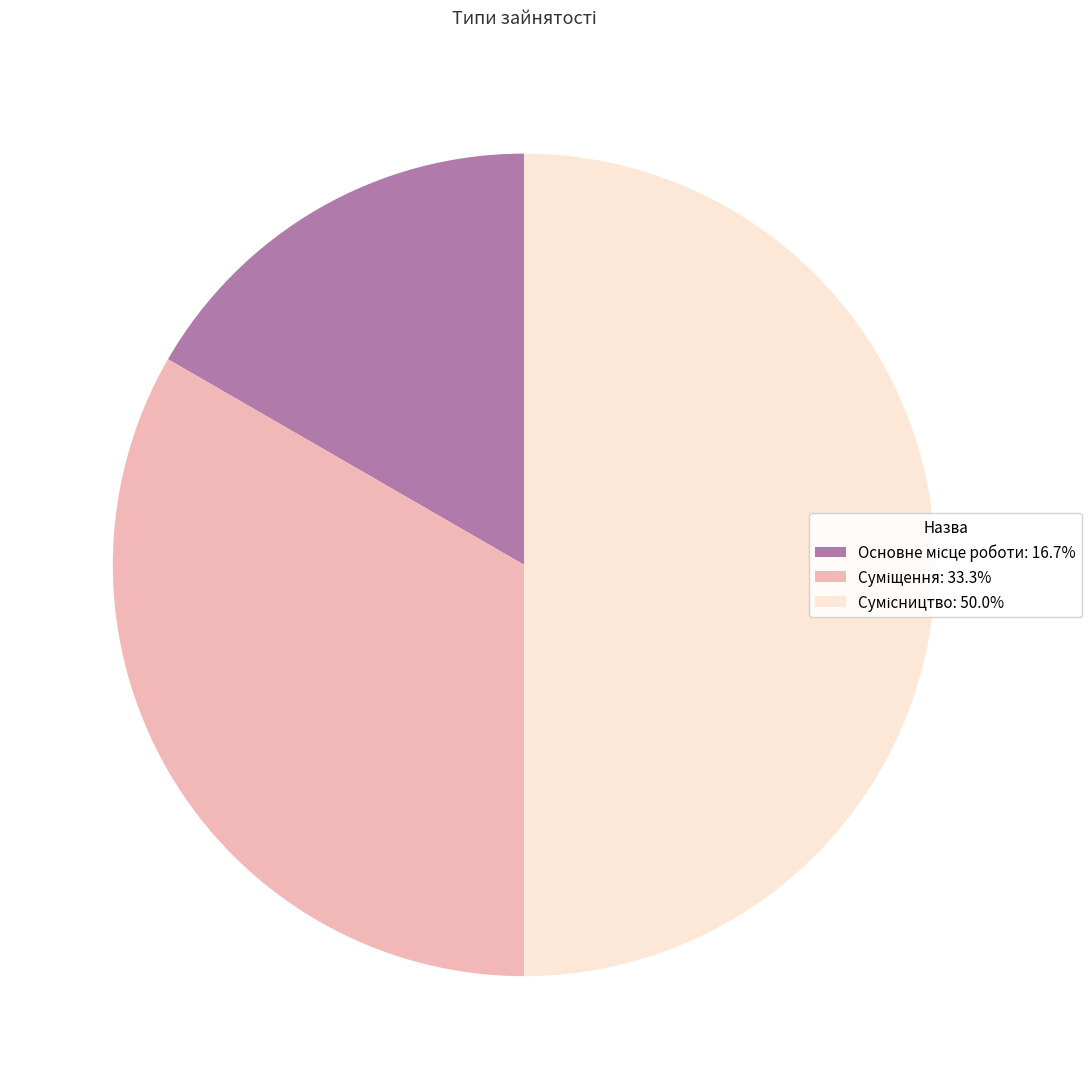

How many slices are in this pie chart?

3